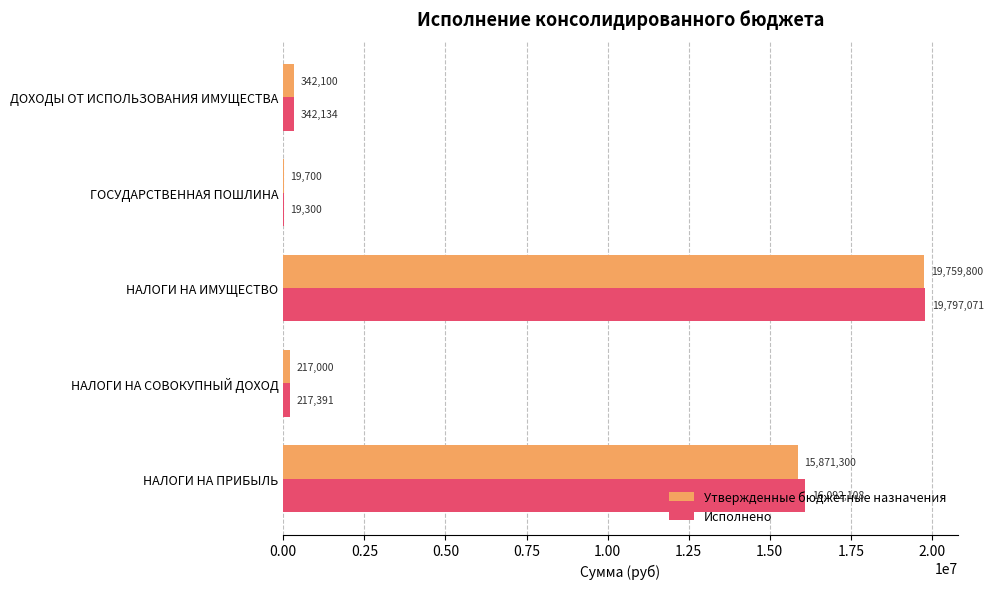

Which series changed the most between НАЛОГИ НА ИМУЩЕСТВО and ДОХОДЫ ОТ ИСПОЛЬЗОВАНИЯ ИМУЩЕСТВА?

Исполнено